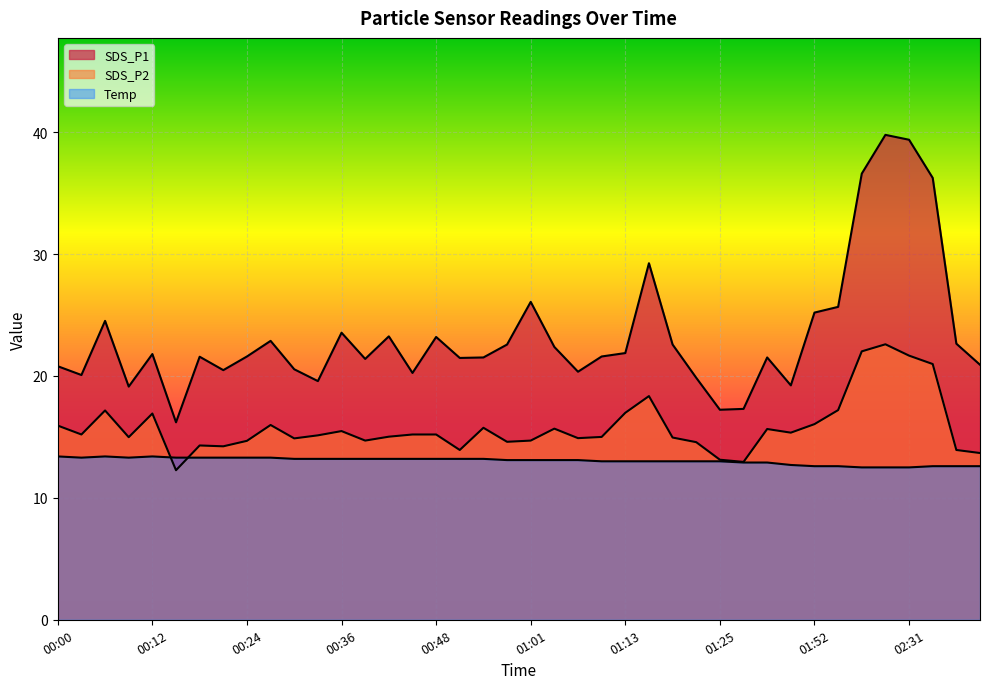

List the series in order of their overall mean, highest first.

SDS_P1, SDS_P2, Temp